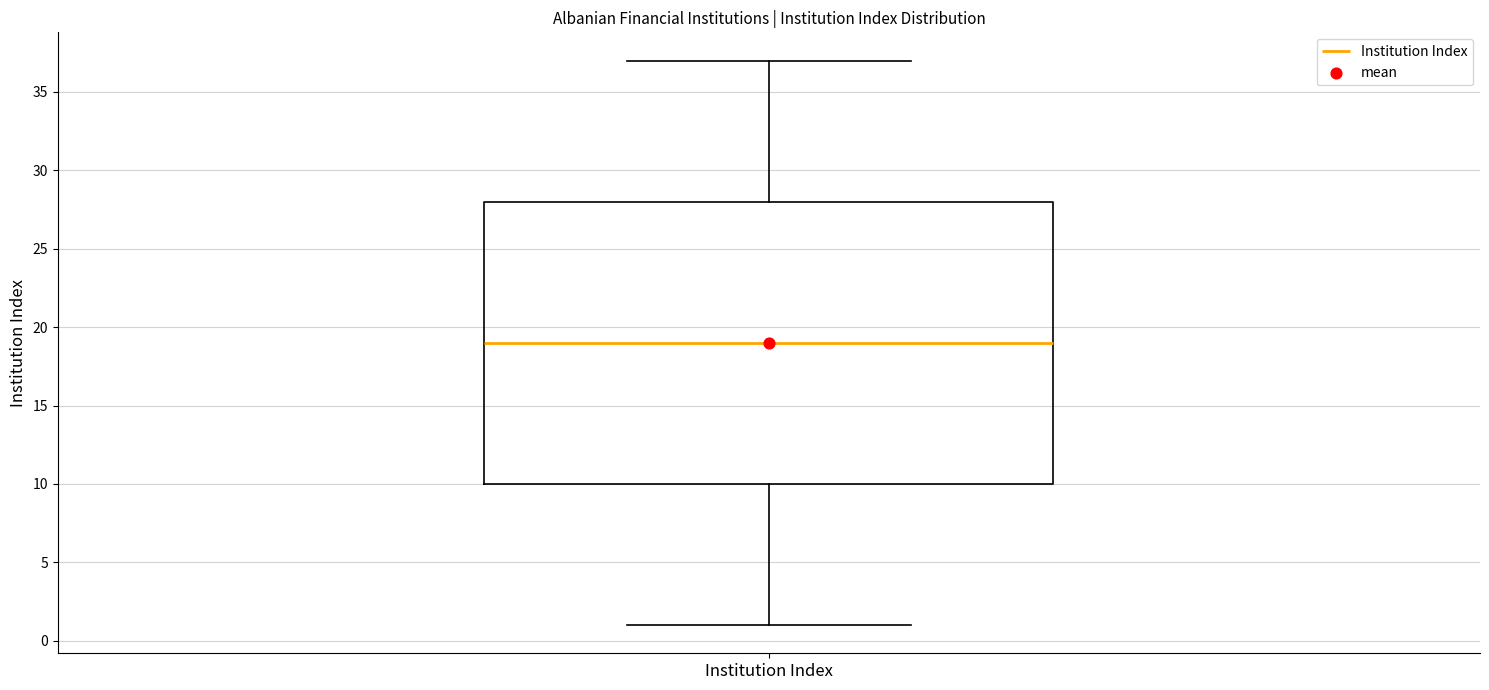

Where does the upper whisker of the box for Institution Index end on the y-axis? The values are not printed on the chart, so give them approximately, as read against the axis.

37